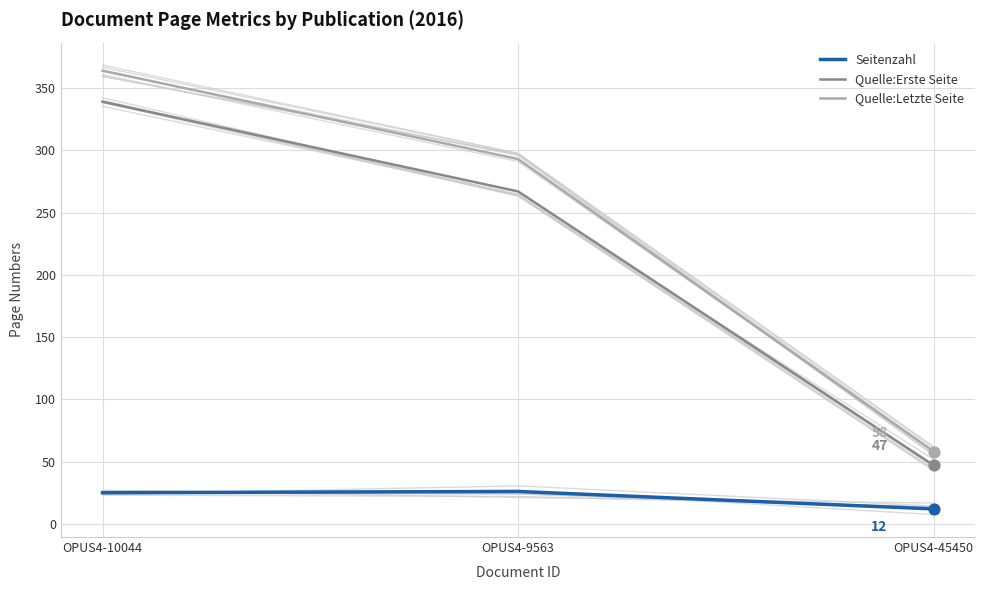

Which series has the largest total across all categories?

Quelle:Letzte Seite